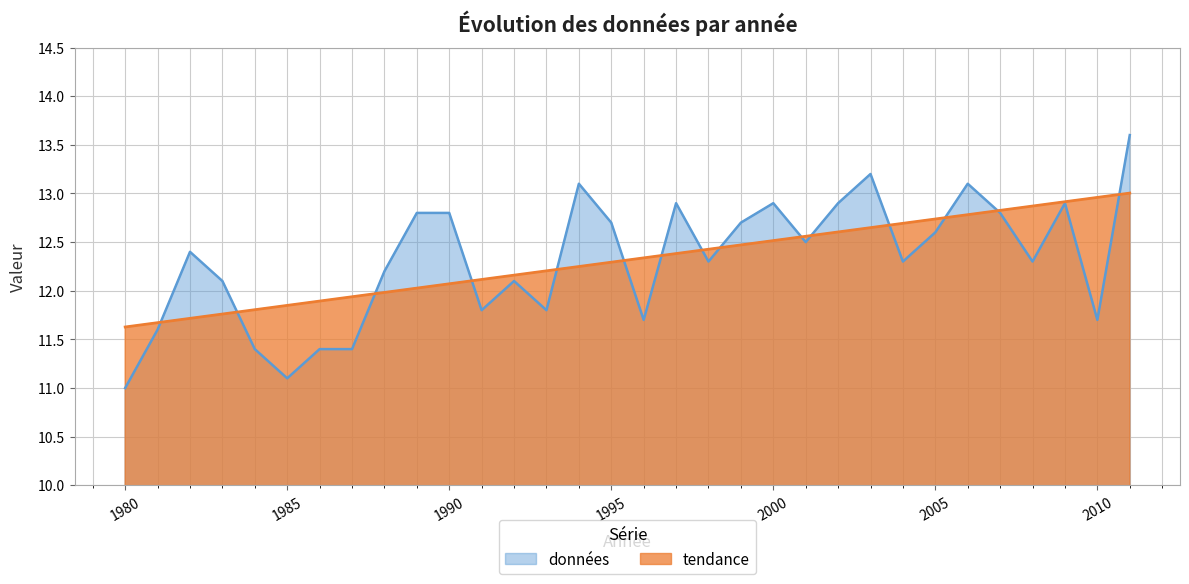

List the series in order of their peak value, lowest first.

tendance, données